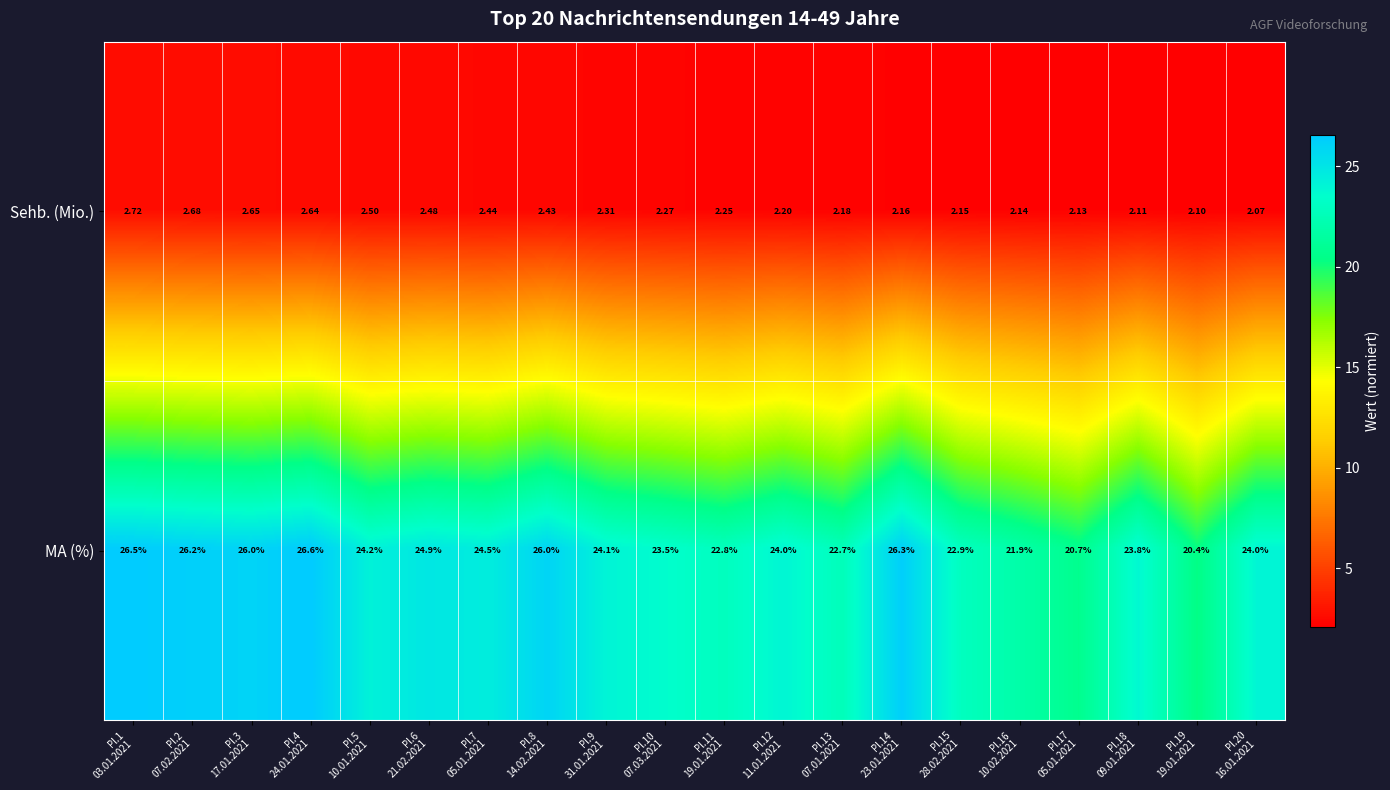

Which series has the largest total across all categories?

MA (%)